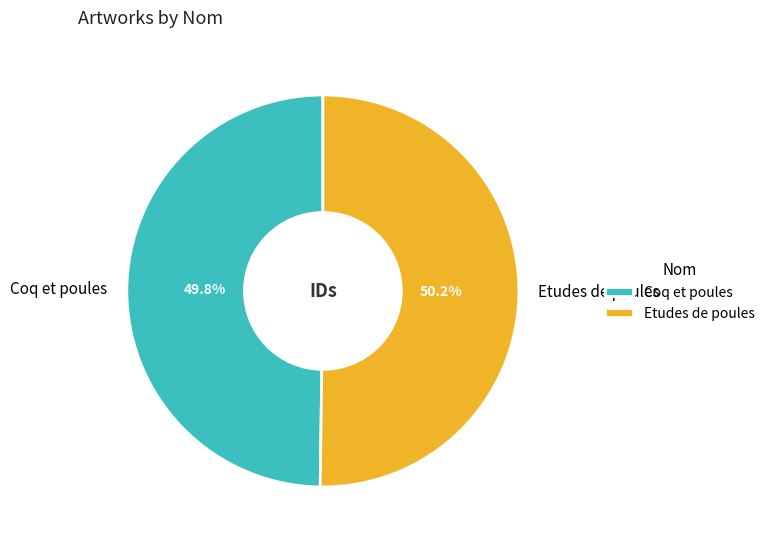

What is the ratio of the value at Coq et poules to the value at Etudes de poules?

1.0